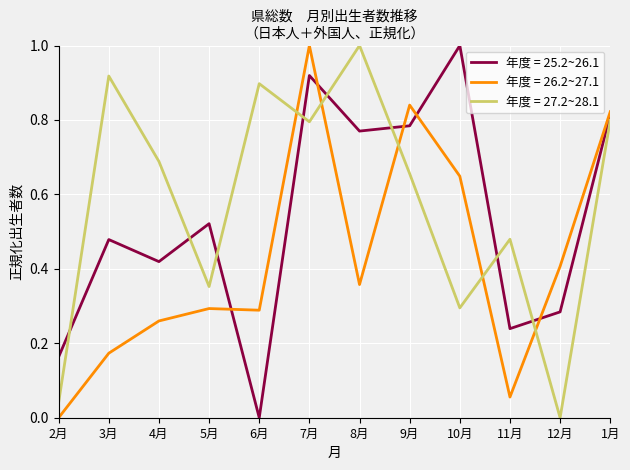

What is the maximum value shown in the chart?

1.0